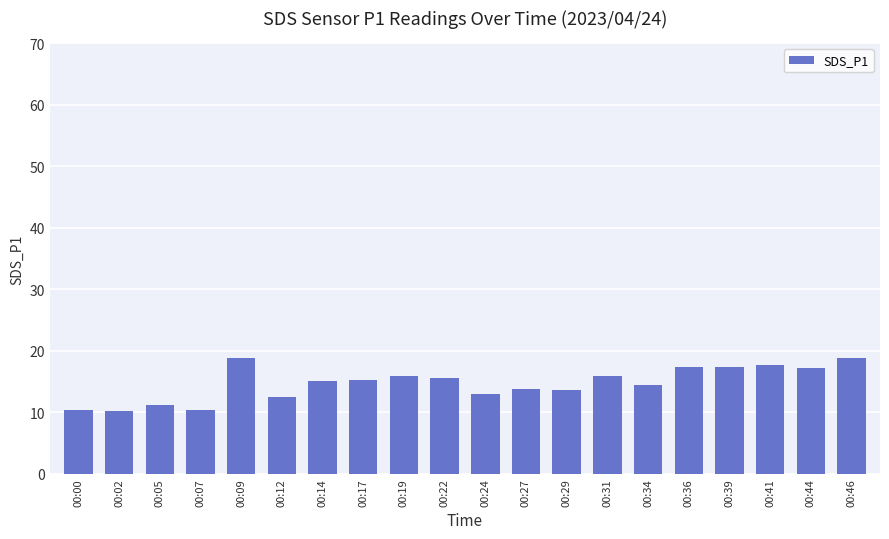

The chart shows a value of 15.1 at 00:14. True or false?

True